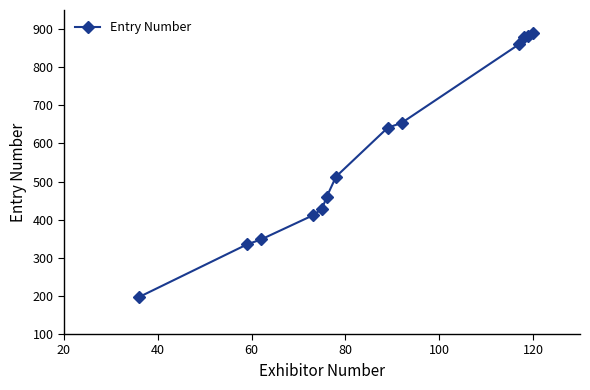

What is the maximum value shown in the chart?

890